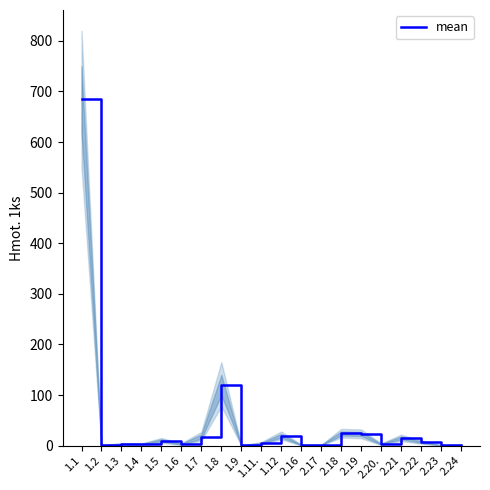

Is it true that the value at 1.6 is 4.3?

False